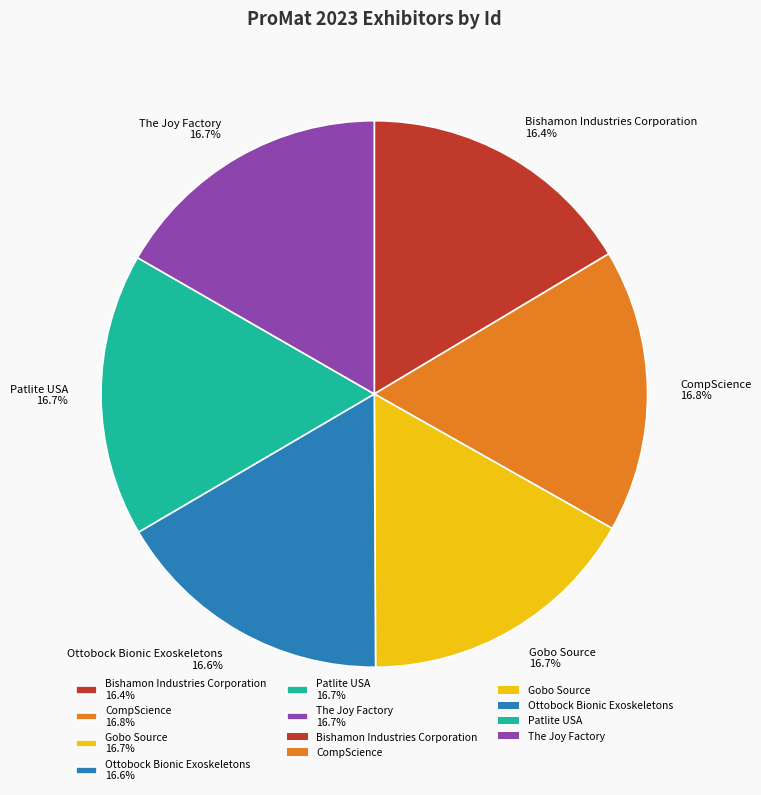

What is the ratio of the value at The Joy Factory 16.7% to the value at Bishamon Industries Corporation 16.4%?

1.0